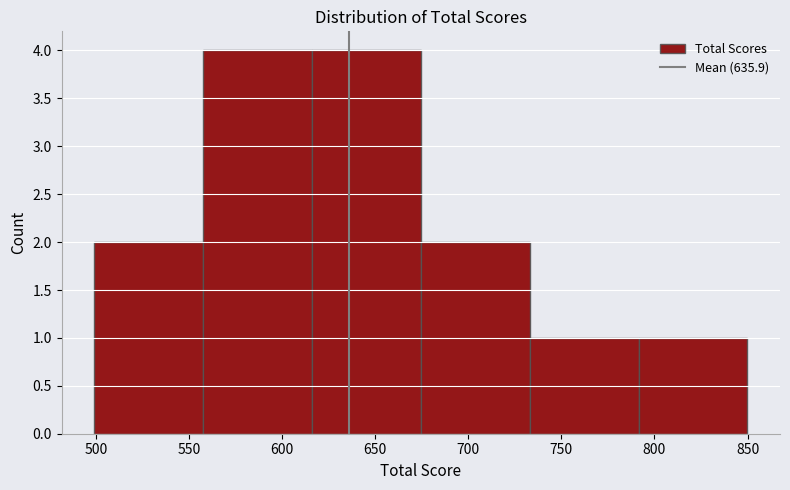

Reading left to right, list every bar in this chart as the range it spans on the x-axis followed by its height. Neither the bar edges nor the heights are printed on the chart, so give them approximately, as read against the axes.

500 to 560: 2
560 to 615: 4
615 to 675: 4
675 to 735: 2
735 to 790: 1
790 to 850: 1